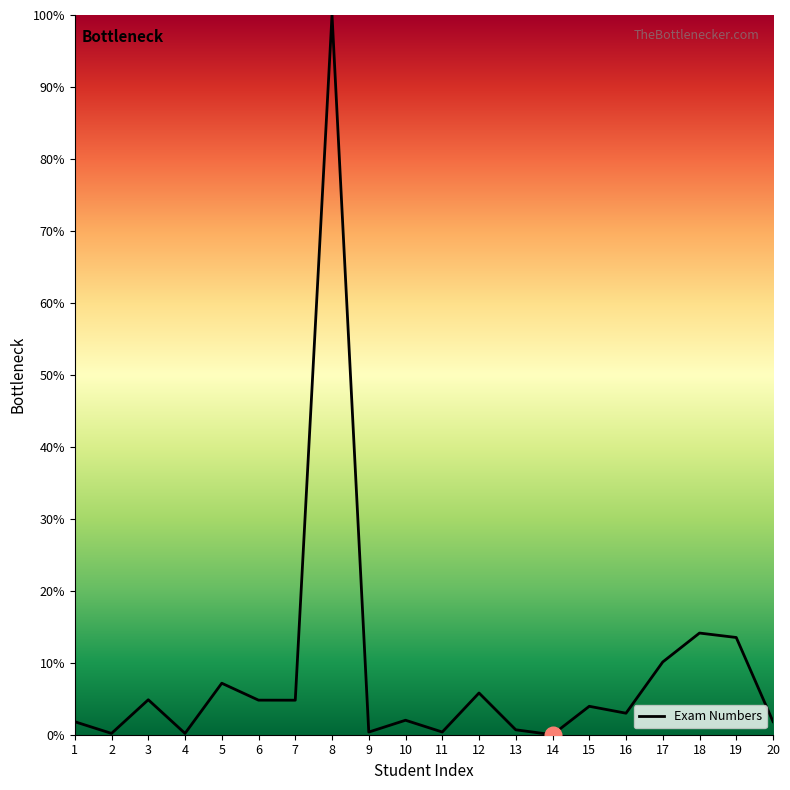

Is it true that the value at 19 is 13.5?

True